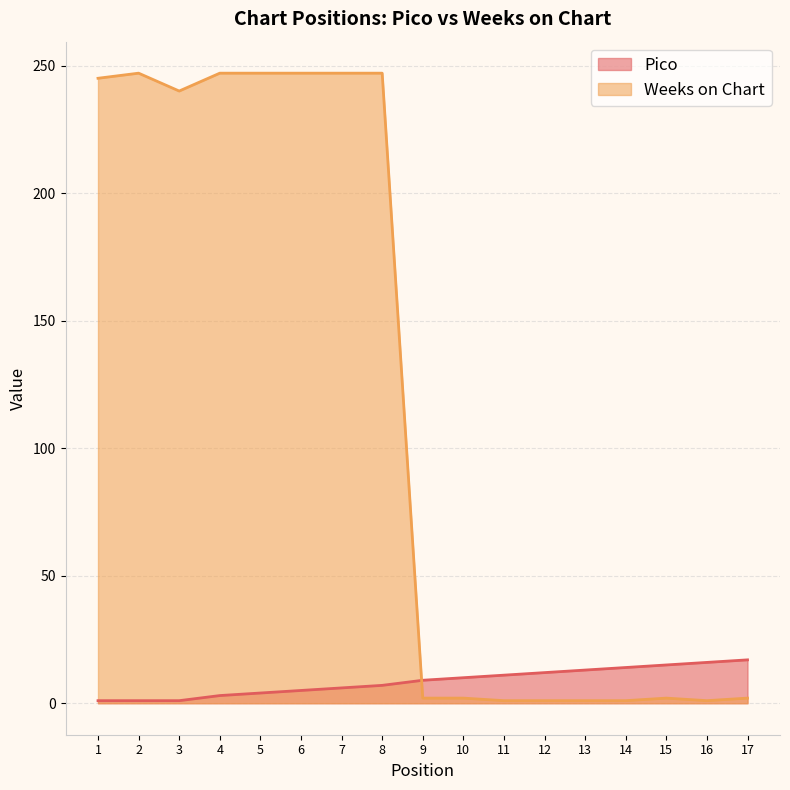

Rank the categories by Weeks on Chart value from lowest to highest.

11, 12, 13, 14, 16, 9, 10, 15, 17, 3, 1, 2, 4, 5, 6, 7, 8